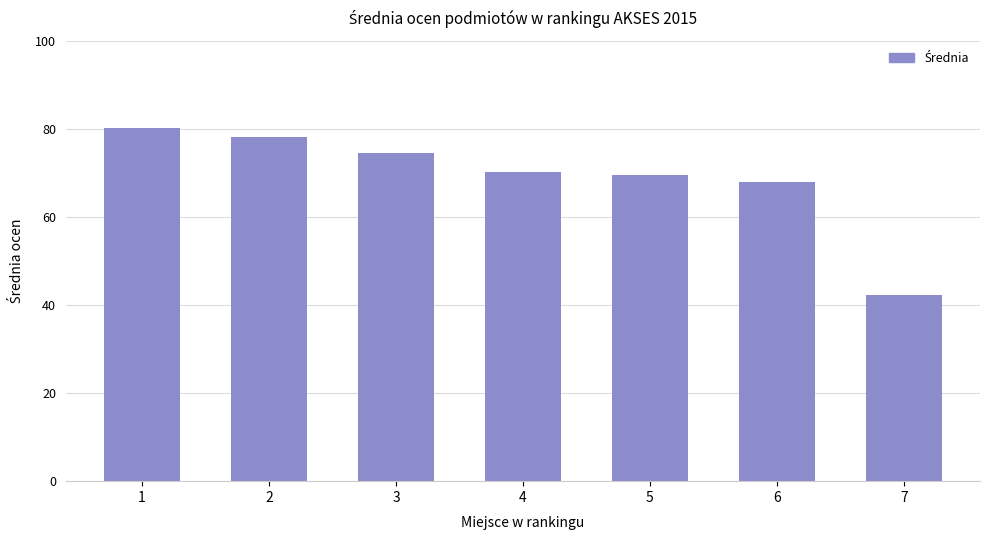

The value at 5 is 69.6. True or false?

True